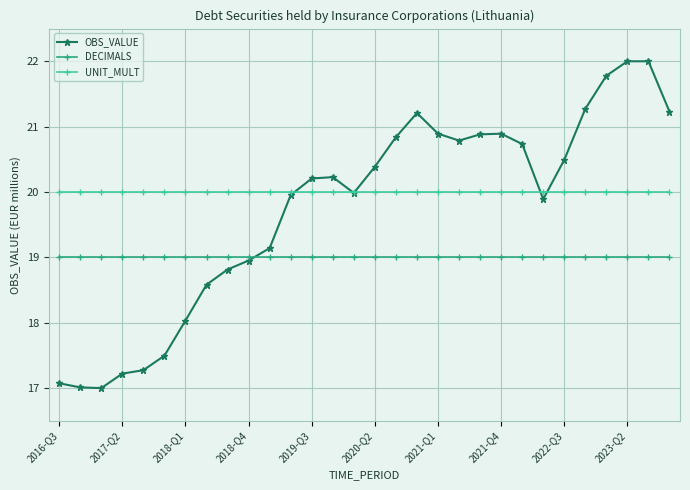

What is the value of the OBS_VALUE point at the 7th from the left?

18.0